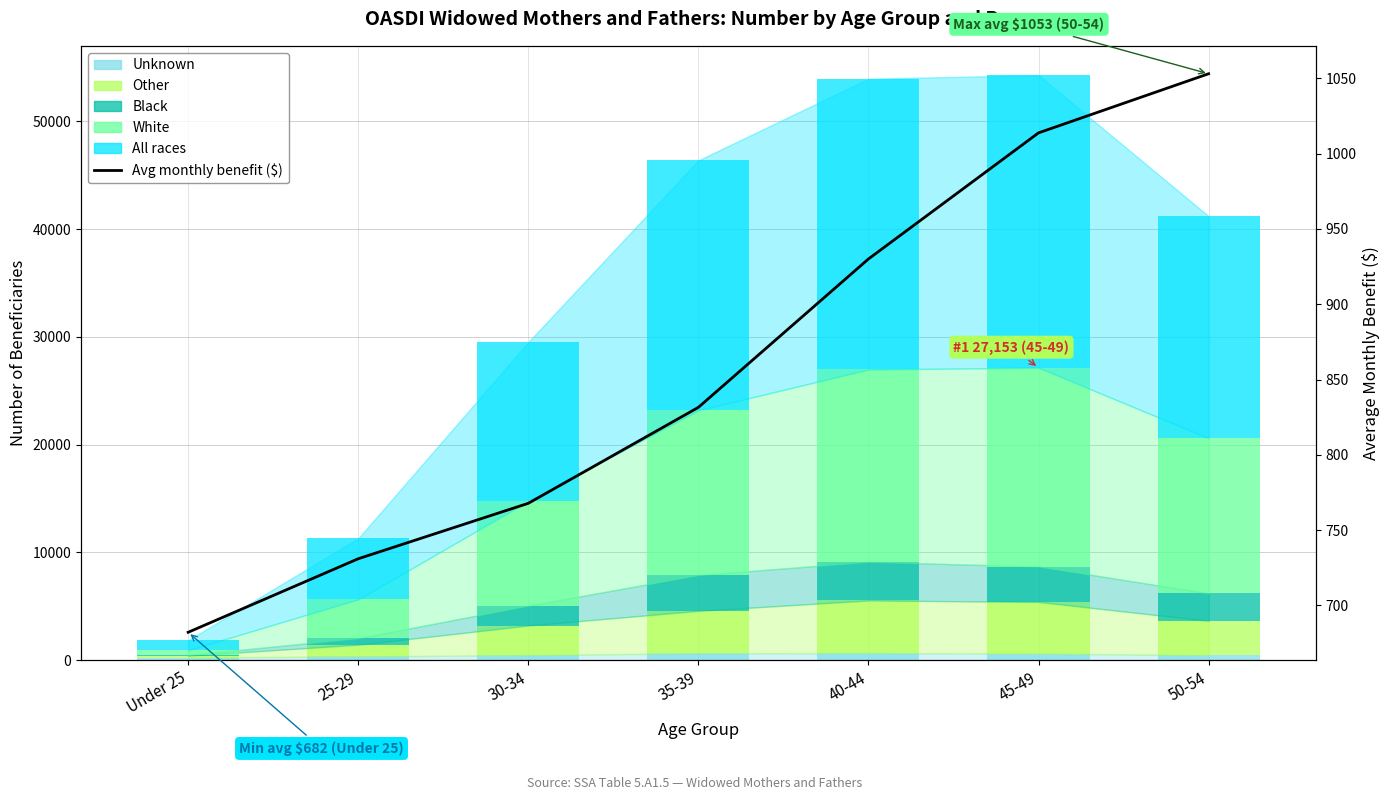

What is the spread (max minus min) of values at 30-34?

14288.0